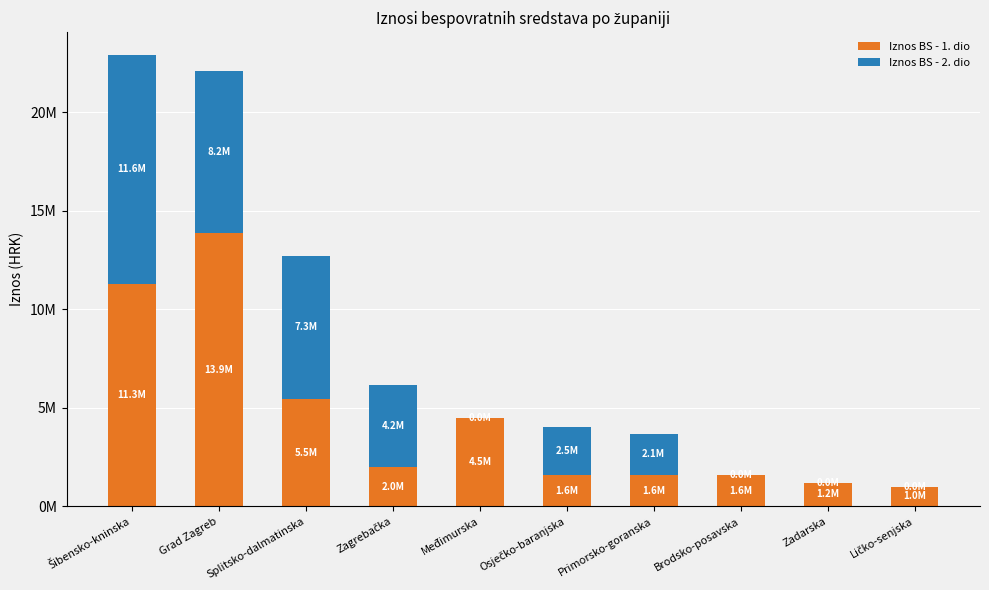

Does the chart contain stacked bars?

Yes